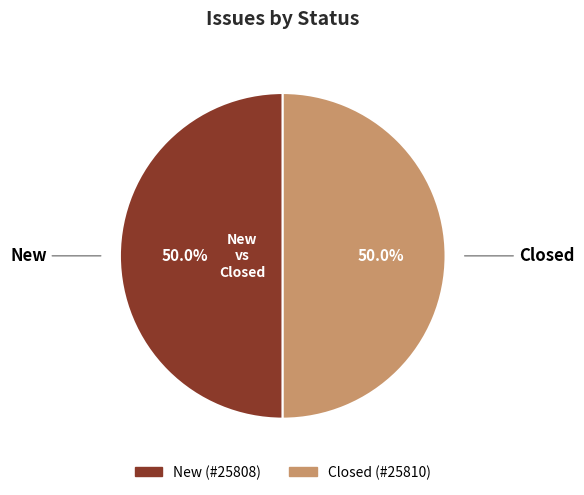

Do Closed and New together represent more than half of the pie?

Yes